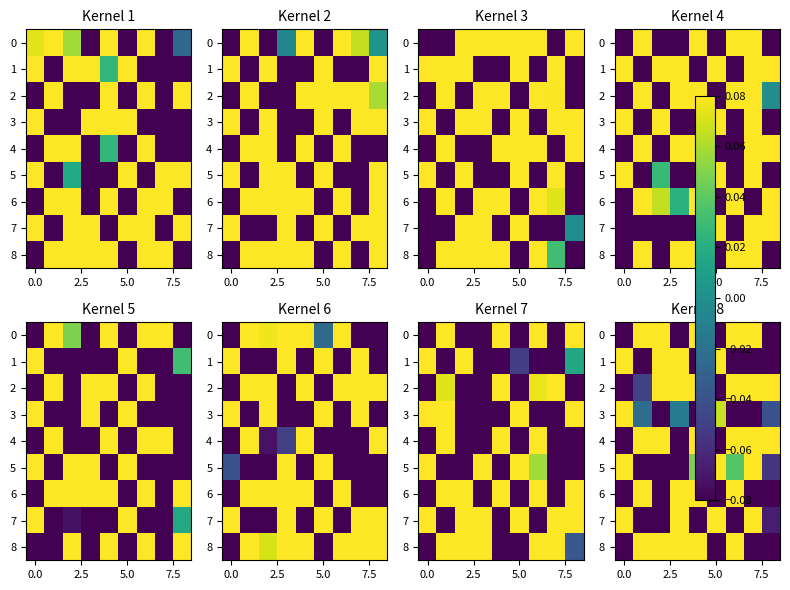

What is the minimum value shown in the chart?

-2.0